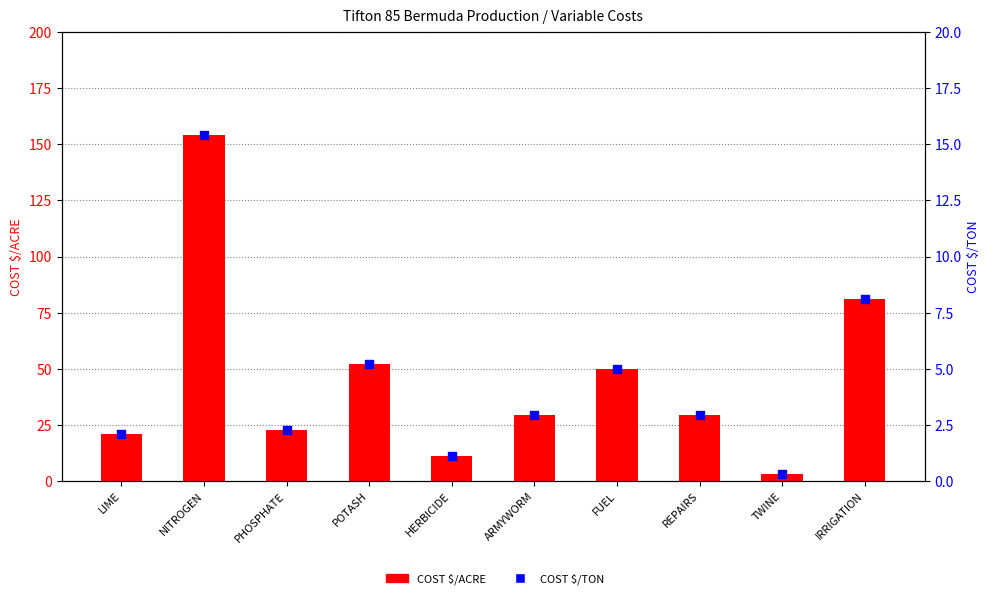

At which category is the sum across all series the highest?

NITROGEN